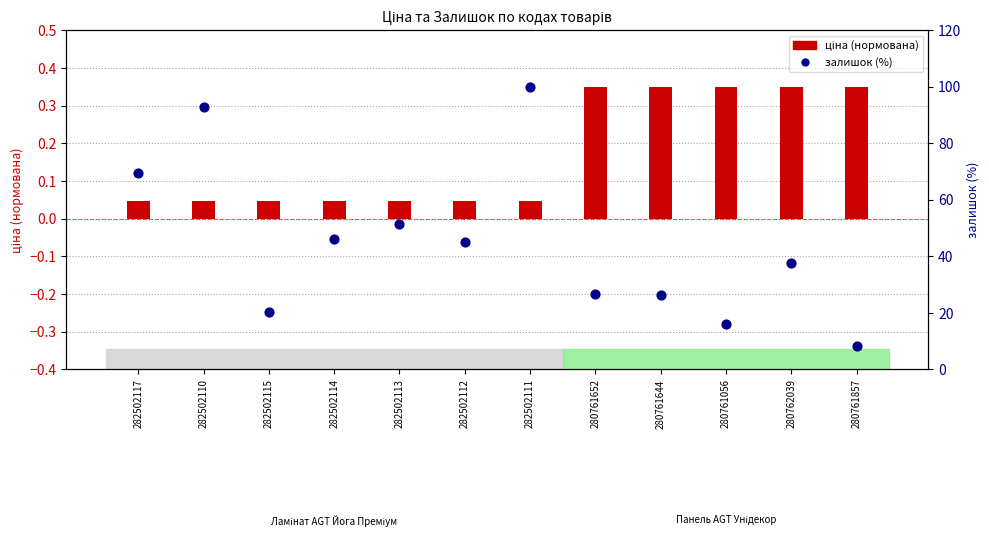

Which series has the widest spread of Y values?

залишок (%)